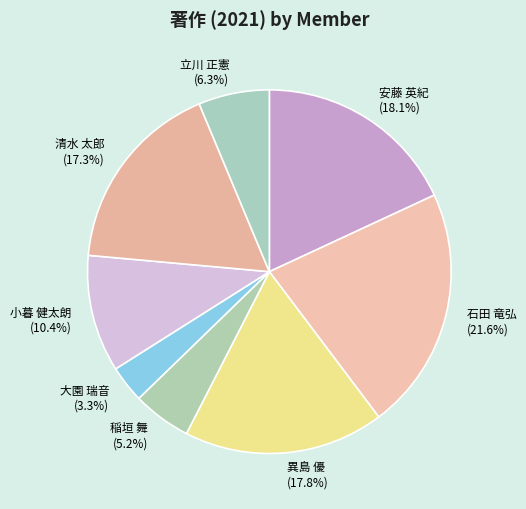

To the nearest percent, what is the difference between the largest and smallest slice percentages?

18%